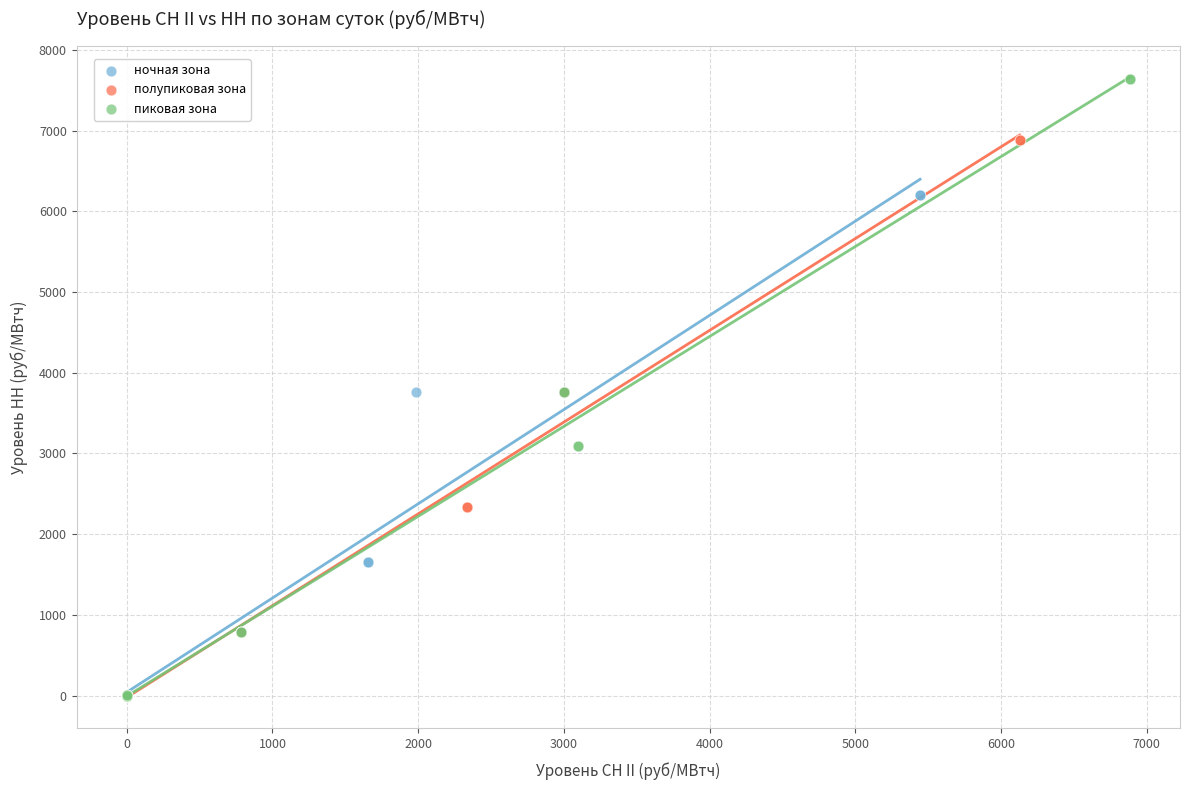

Which series contains the highest Y value?

пиковая зона